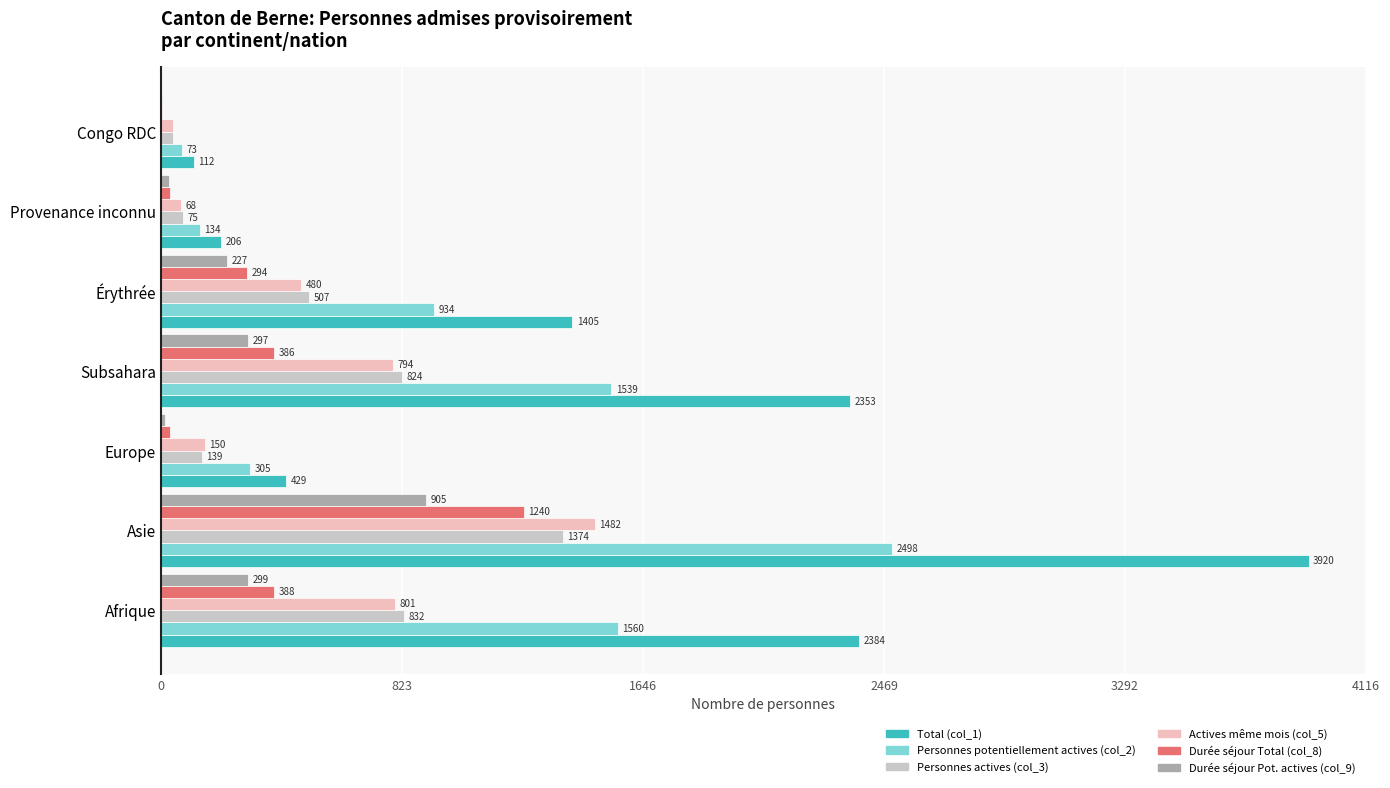

Which series changed the most between Afrique and Érythrée?

Total (col_1)